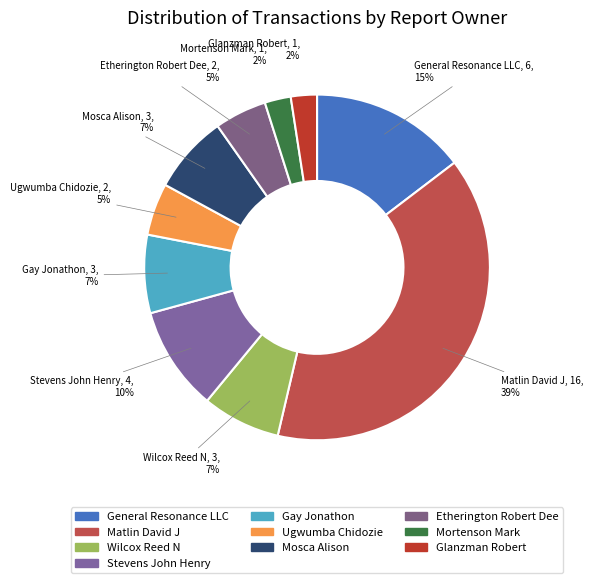

What percentage is NOT represented by General Resonance LLC?

85.4%